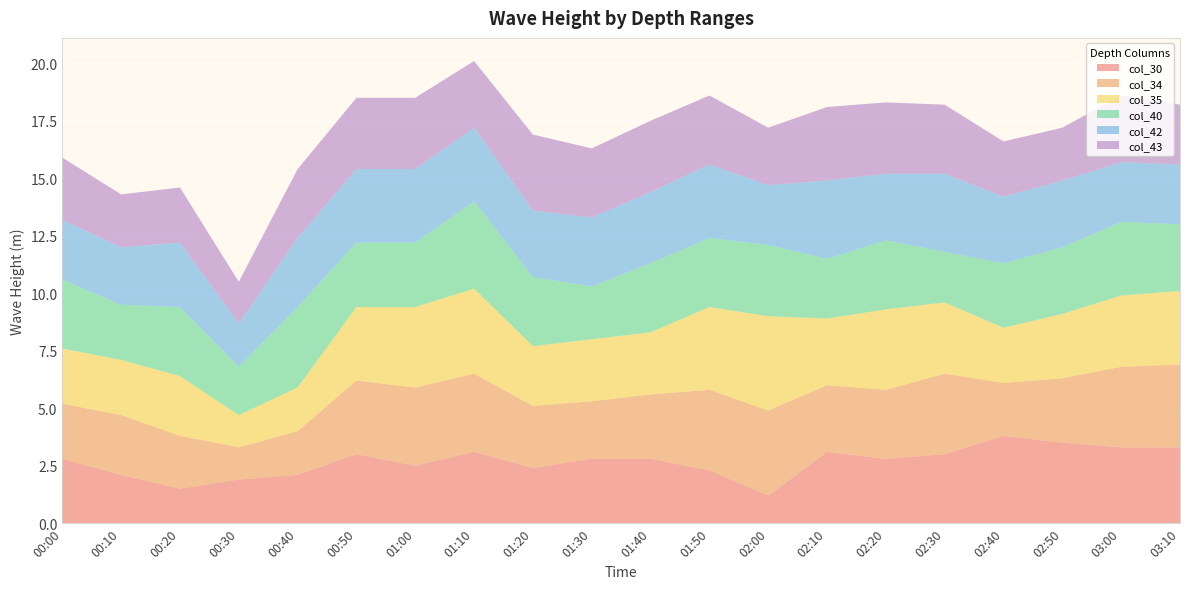

Reading right to left, transcribe all the data shown in this chart.

col_30: 03:10=3.3	03:00=3.3	02:50=3.5	02:40=3.8	02:30=3.0	02:20=2.8	02:10=3.1	02:00=1.2	01:50=2.3	01:40=2.8	01:30=2.8	01:20=2.4	01:10=3.1	01:00=2.5	00:50=3.0	00:40=2.1	00:30=1.9	00:20=1.5	00:10=2.1	00:00=2.8
col_34: 03:10=3.6	03:00=3.5	02:50=2.8	02:40=2.3	02:30=3.5	02:20=3.0	02:10=2.9	02:00=3.7	01:50=3.5	01:40=2.8	01:30=2.5	01:20=2.7	01:10=3.4	01:00=3.4	00:50=3.2	00:40=1.9	00:30=1.4	00:20=2.3	00:10=2.6	00:00=2.4
col_35: 03:10=3.2	03:00=3.1	02:50=2.8	02:40=2.4	02:30=3.1	02:20=3.5	02:10=2.9	02:00=4.1	01:50=3.6	01:40=2.7	01:30=2.7	01:20=2.6	01:10=3.7	01:00=3.5	00:50=3.2	00:40=1.9	00:30=1.4	00:20=2.6	00:10=2.4	00:00=2.4
col_40: 03:10=2.9	03:00=3.2	02:50=2.9	02:40=2.8	02:30=2.2	02:20=3.0	02:10=2.6	02:00=3.1	01:50=3.0	01:40=3.0	01:30=2.3	01:20=3.0	01:10=3.8	01:00=2.8	00:50=2.8	00:40=3.5	00:30=2.1	00:20=3.0	00:10=2.4	00:00=3.0
col_42: 03:10=2.6	03:00=2.6	02:50=2.9	02:40=2.9	02:30=3.4	02:20=2.9	02:10=3.4	02:00=2.6	01:50=3.2	01:40=3.1	01:30=3.0	01:20=2.9	01:10=3.2	01:00=3.2	00:50=3.2	00:40=3.0	00:30=1.9	00:20=2.8	00:10=2.5	00:00=2.6
col_43: 03:10=2.6	03:00=2.9	02:50=2.3	02:40=2.4	02:30=3.0	02:20=3.1	02:10=3.2	02:00=2.5	01:50=3.0	01:40=3.1	01:30=3.0	01:20=3.3	01:10=2.9	01:00=3.1	00:50=3.1	00:40=3.0	00:30=1.8	00:20=2.4	00:10=2.3	00:00=2.7